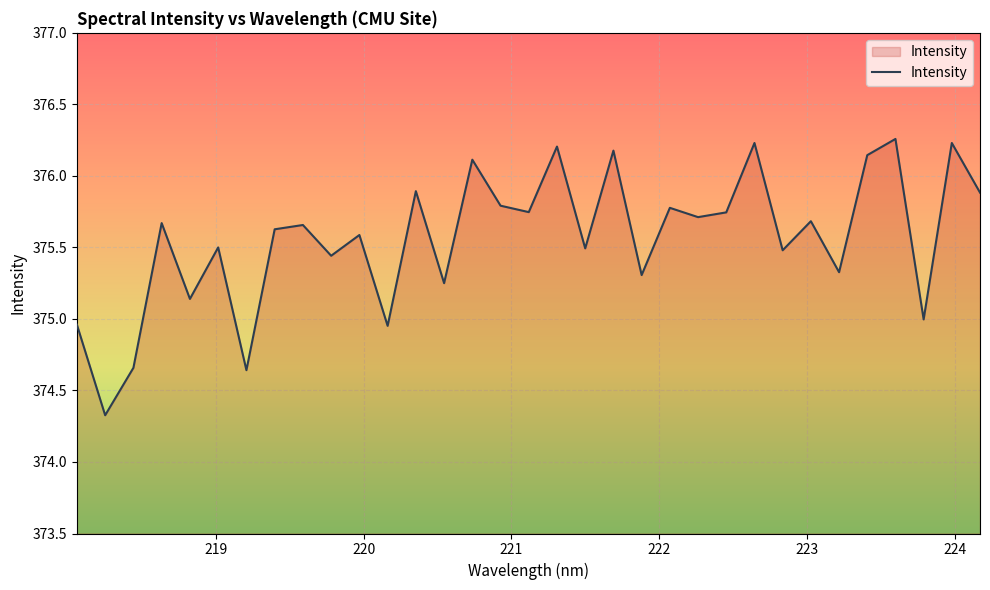

What is the minimum value shown in the chart?

374.3